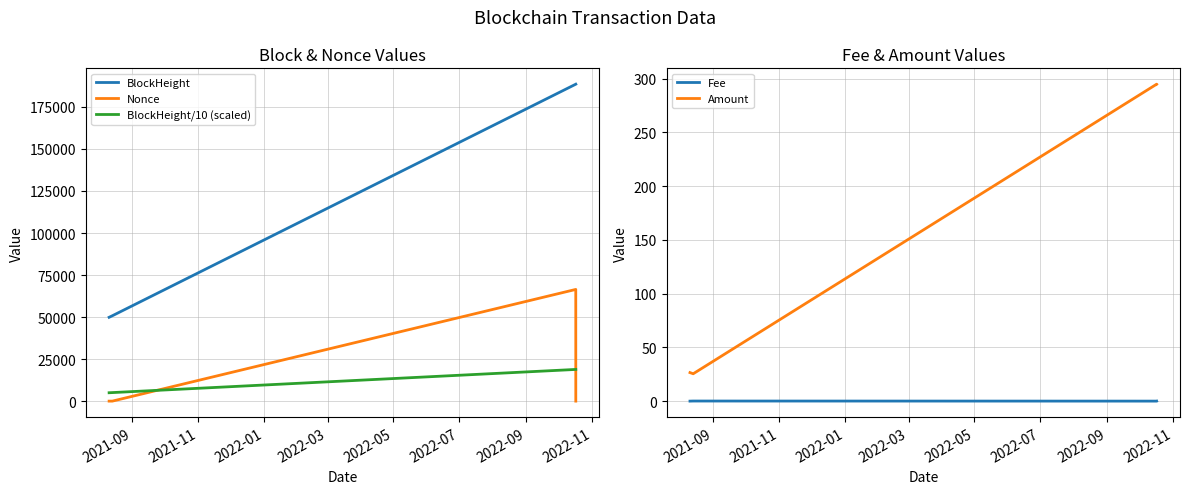

Reading right to left, what are all the values shown in this chart?

BlockHeight: 188521.0	188511.0	50772.0	49860.0
Nonce: 1.0	66436.0	0.0	1.0
BlockHeight/10 (scaled): 18852.1	18851.1	5077.2	4986.0
Fee: 0.0	0.0	0.1	0.0
Amount: 294.8	294.8	25.5	26.6